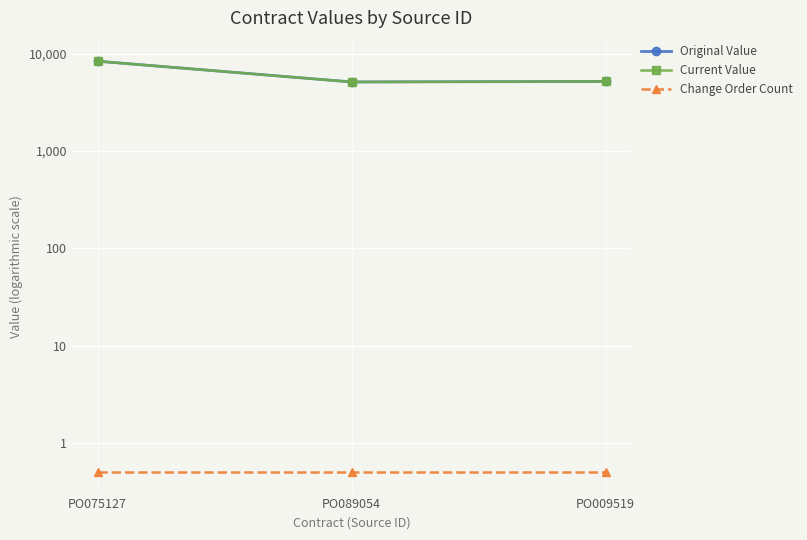

What is the label of the 2nd point from the left?

PO089054